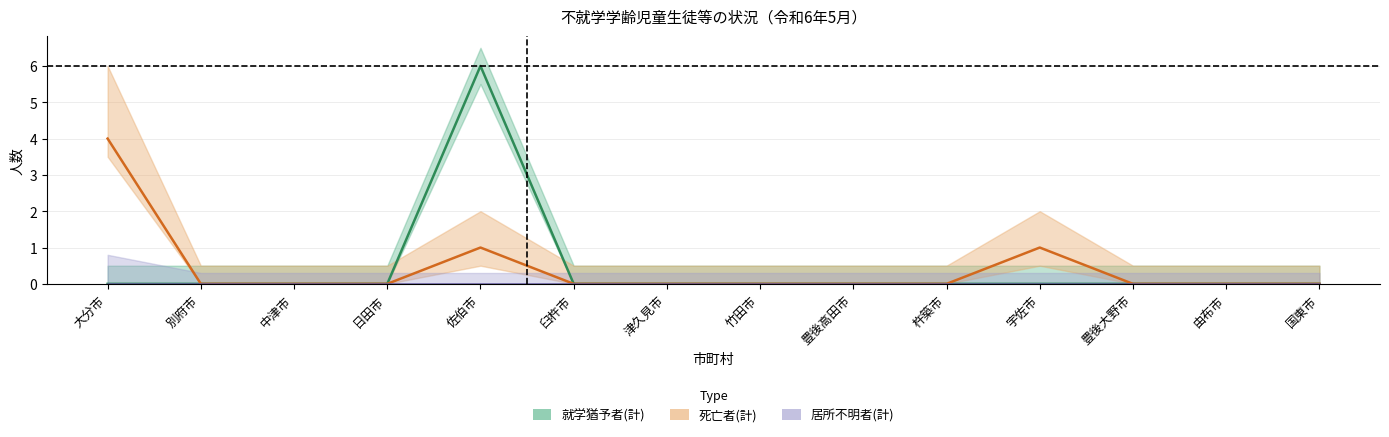

Where is 居所不明者(計) nearest to the value 0?

大分市